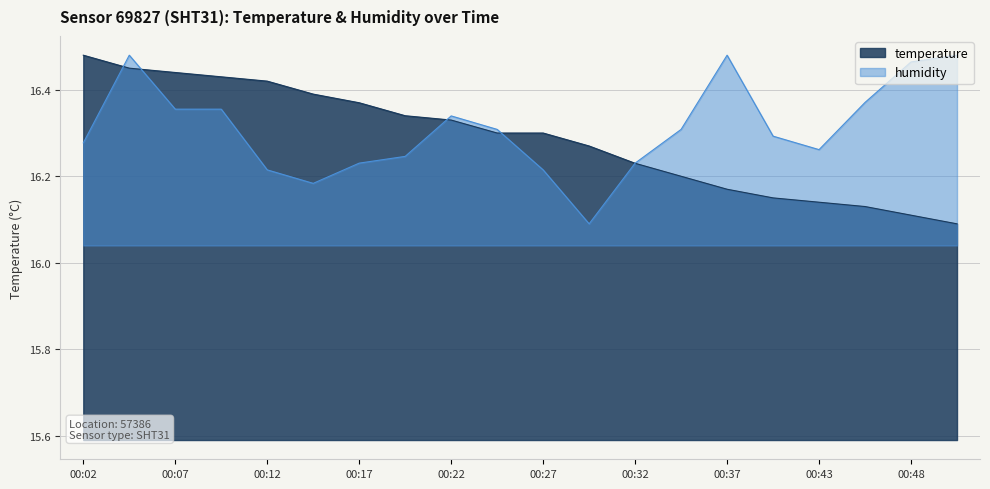

What is the sum of the humidity values at 00:40 and 00:22?

32.6